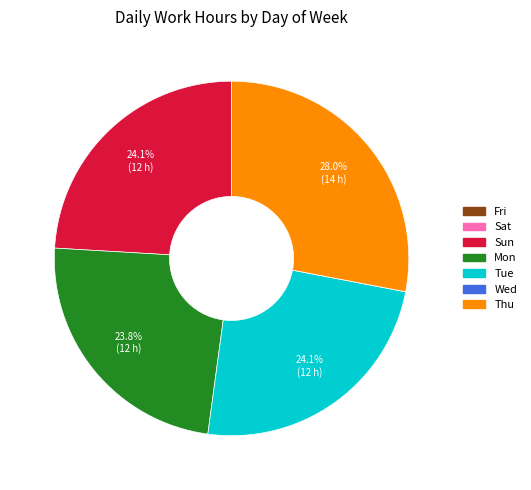

Which category has the biggest portion of the pie?

Thu